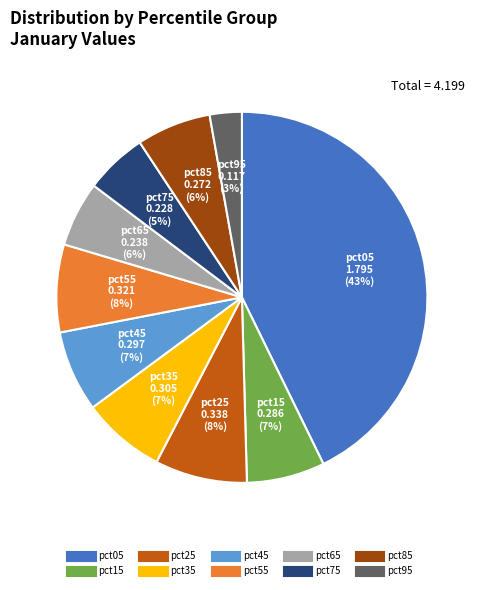

To the nearest percent, what percentage of the pie is pct95?

3%